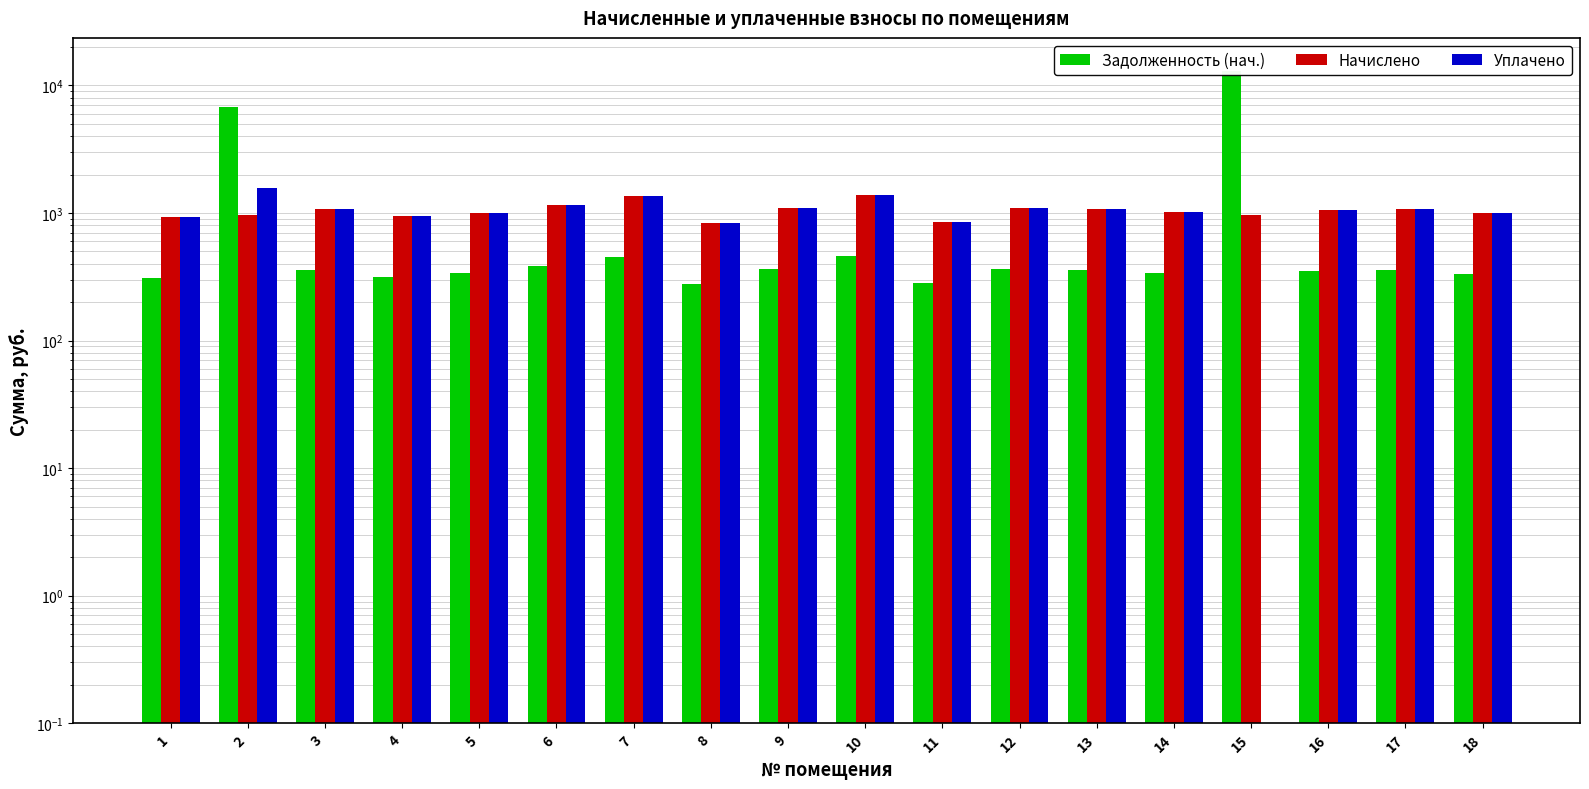

At how many categories does at least one series exceed 10911?

1